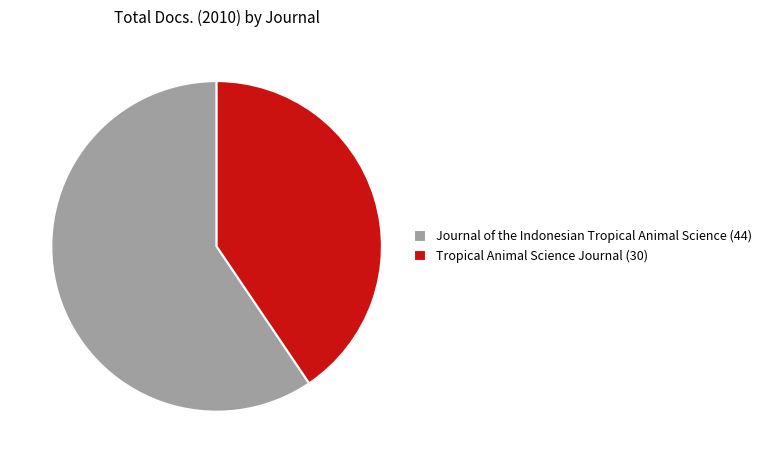

Is Journal of the Indonesian Tropical Animal Science the majority of the pie?

Yes